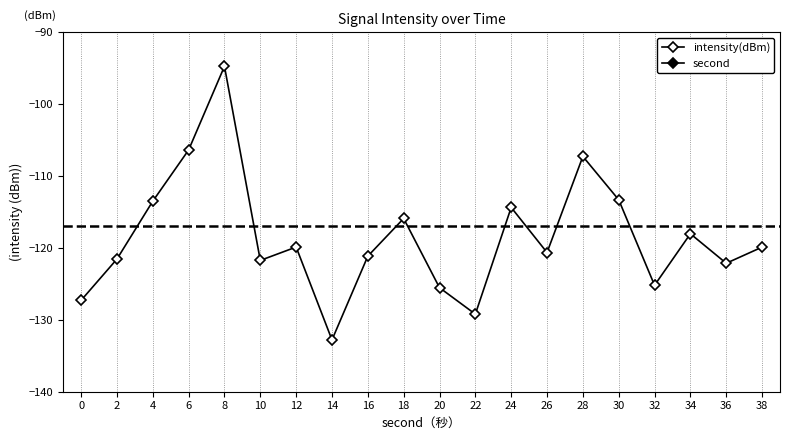

True or false: second has a value of 3.3 at 2.

False